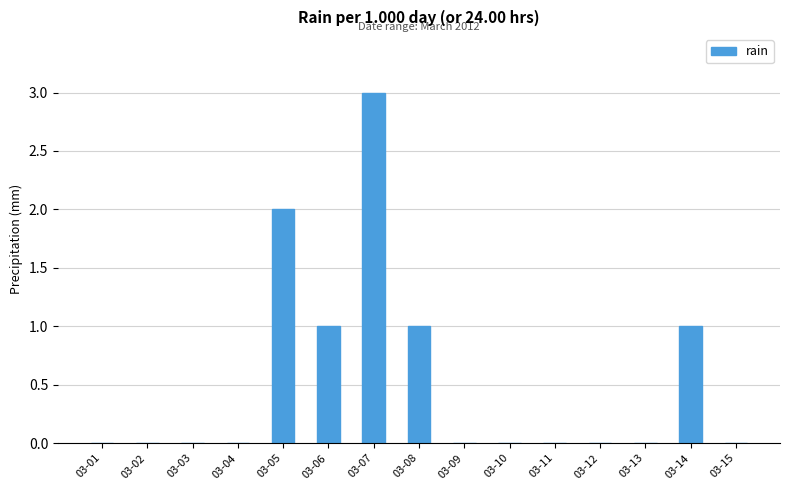

Does the chart contain stacked bars?

No